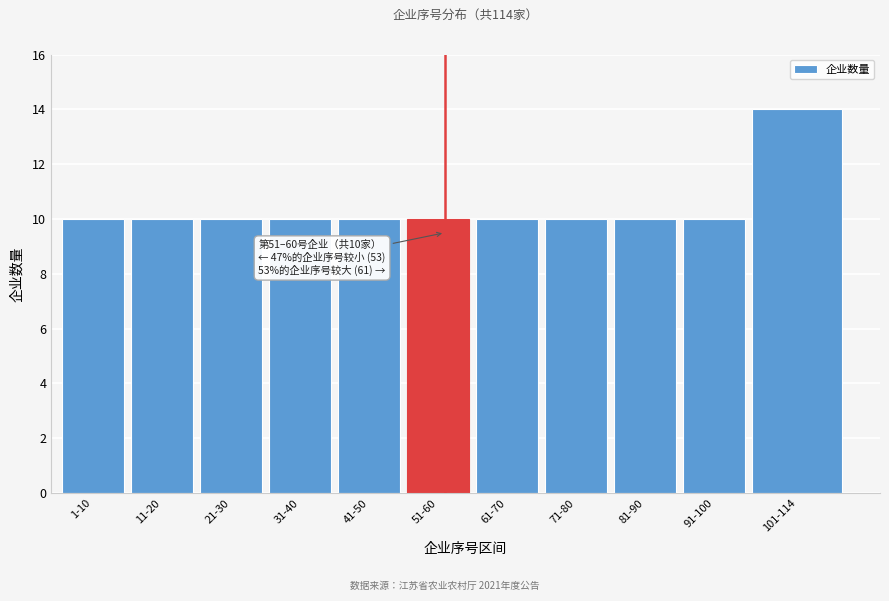

Reading left to right, list all the values displayed in this chart.

1-10=10	11-20=10	21-30=10	31-40=10	41-50=10	51-60=10	61-70=10	71-80=10	81-90=10	91-100=10	101-114=14